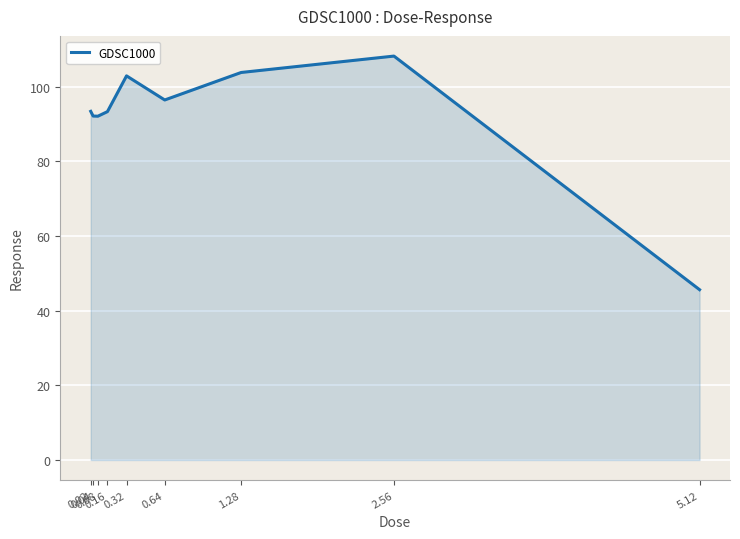

What is the sum of all values?

828.1